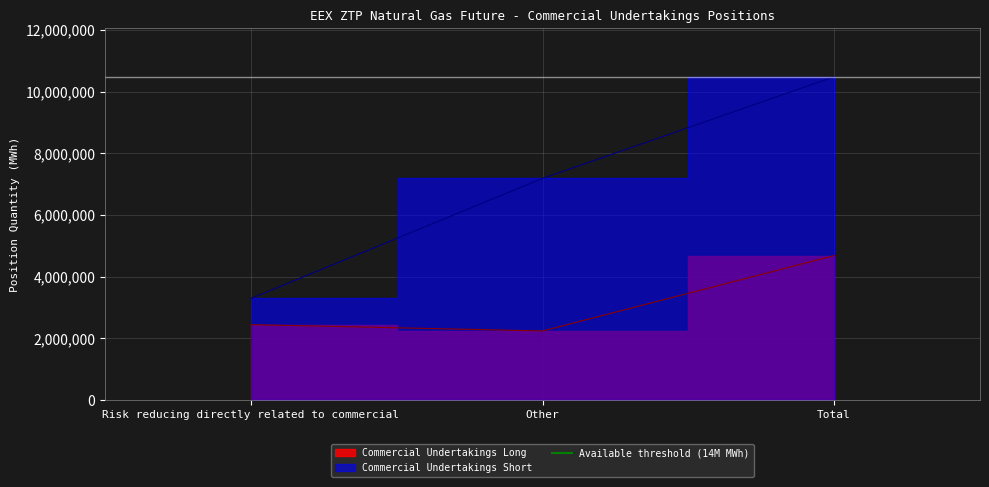

Reading left to right, transcribe all the data shown in this chart.

Commercial Undertakings Long: 2444400	2240210	4684610
Commercial Undertakings Short: 3294890	7183920	10478810